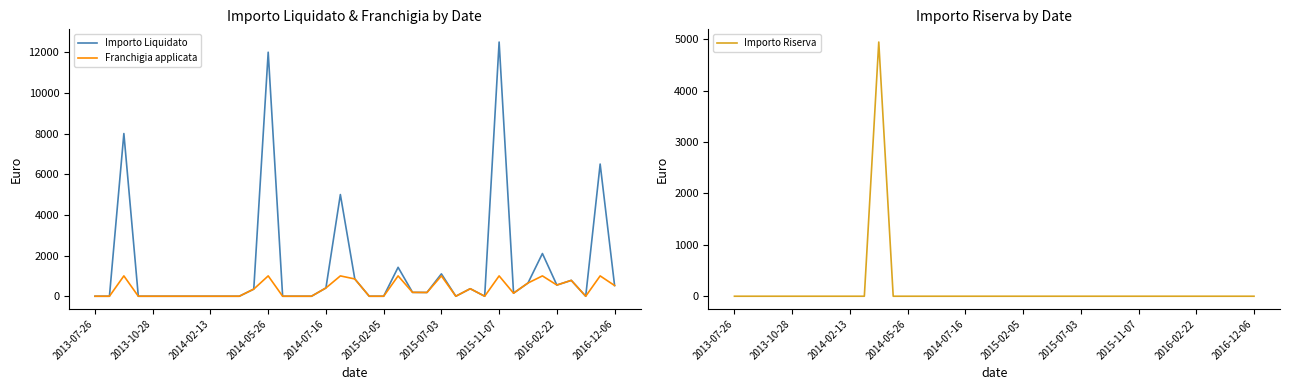

How many values in the Importo Liquidato series are below 150?

18